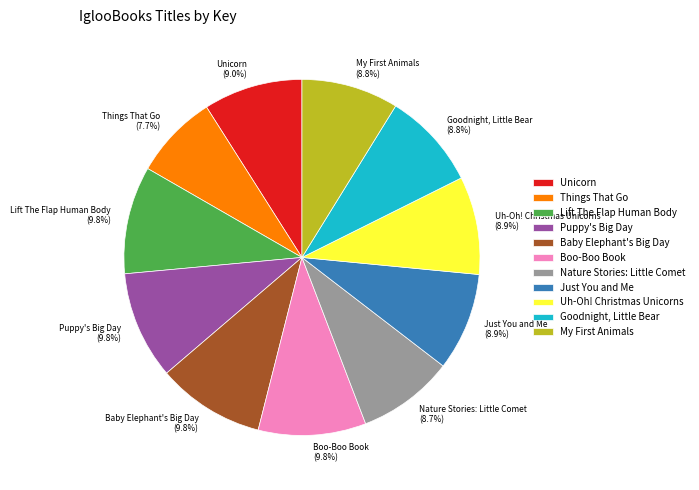

What percentage is the Nature Stories: Little Comet slice, to the nearest percent?

9%